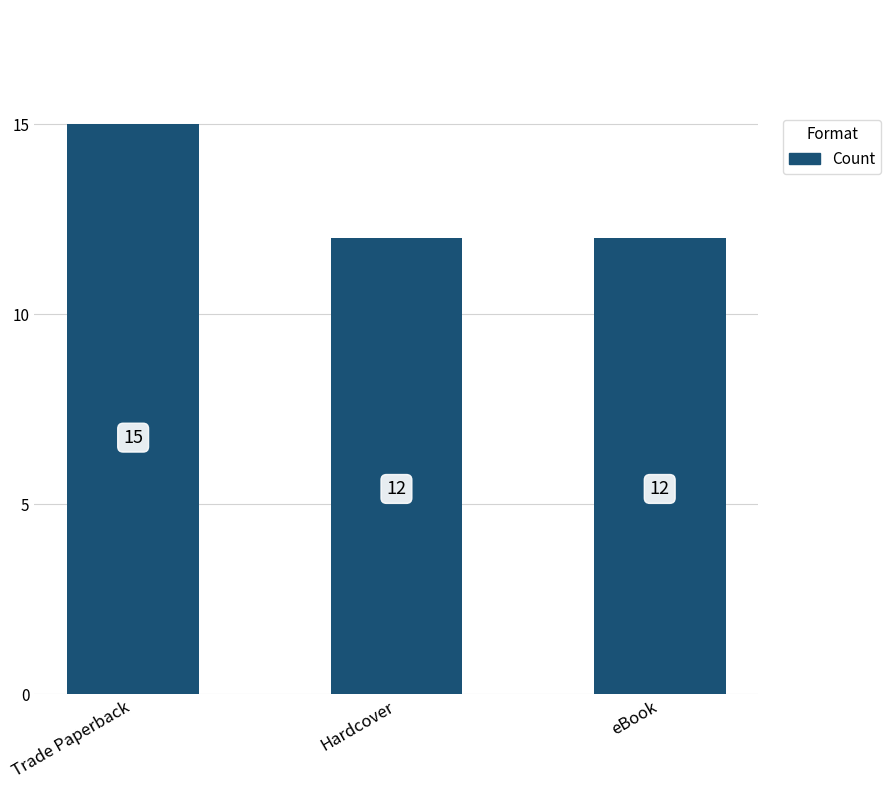

How many bars are there in total?

3